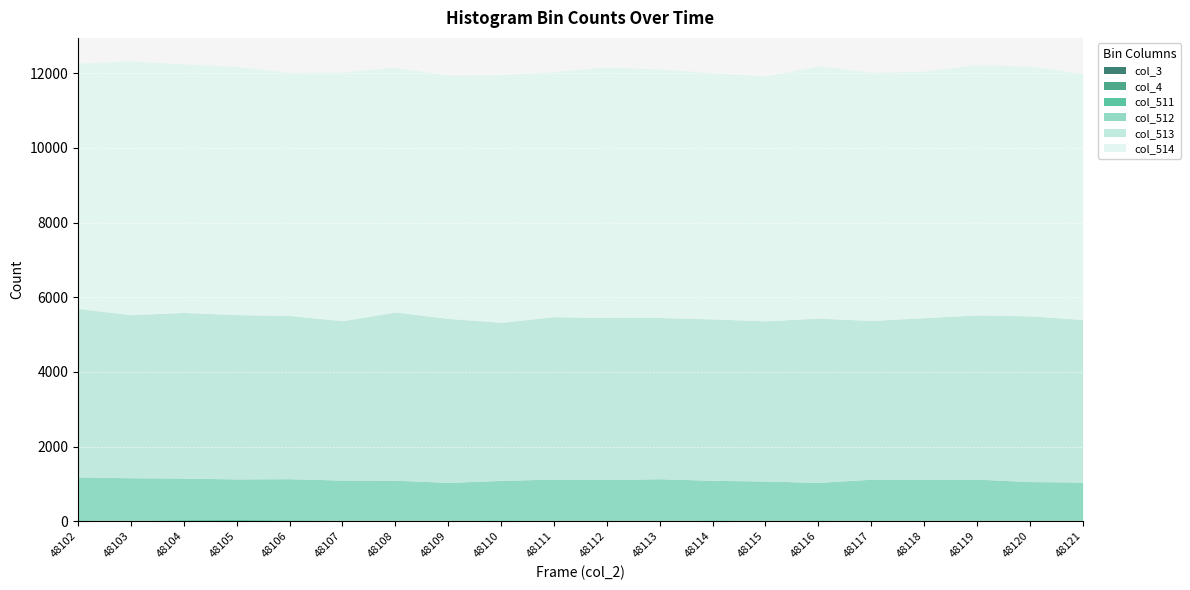

The value of col_514 at 48106 is 4092. True or false?

False